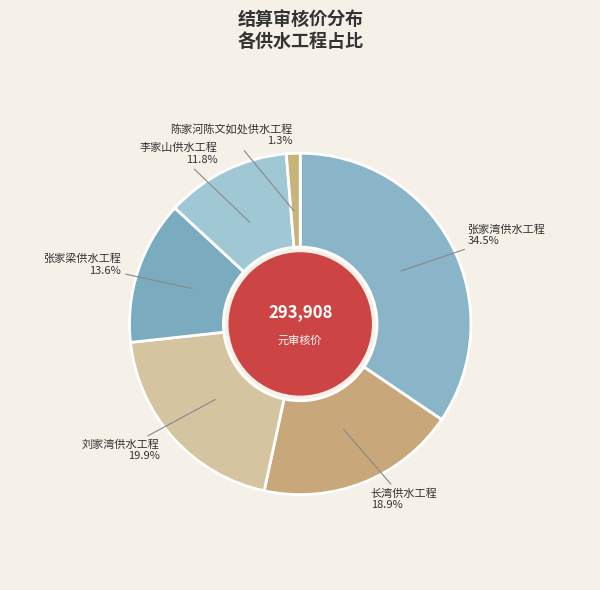

Is there a majority slice in this chart?

No